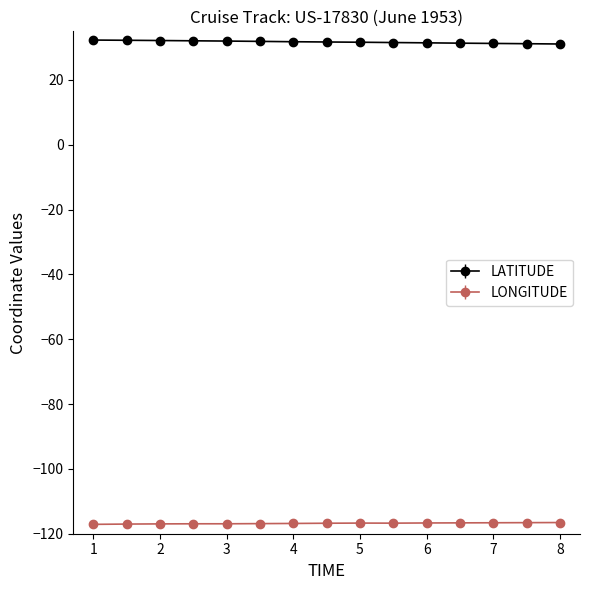

How many lines are shown in the chart?

2